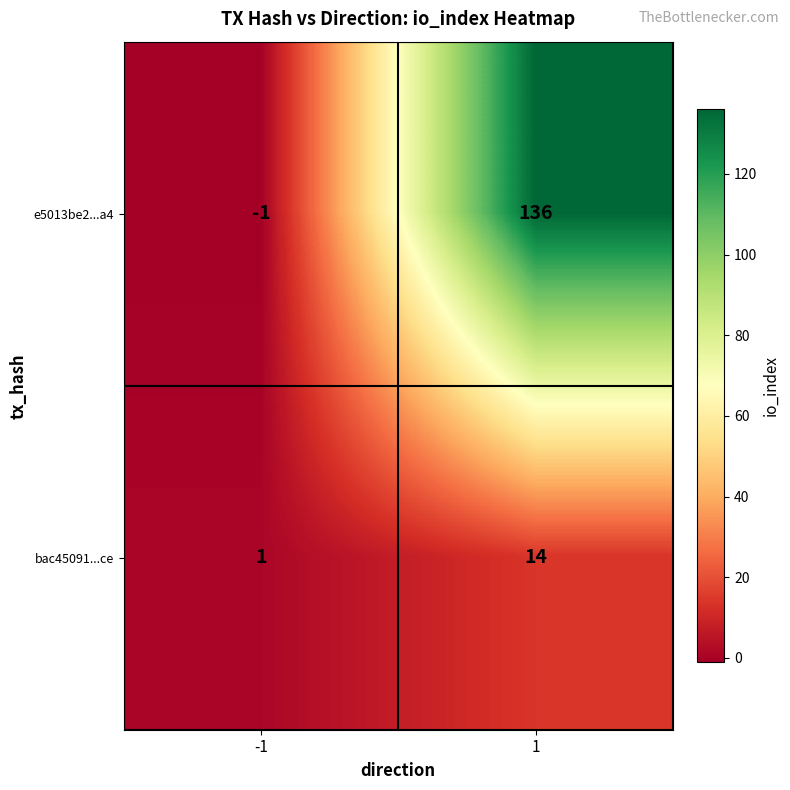

What is the difference between the bac45091...ce values at -1 and 1?

13